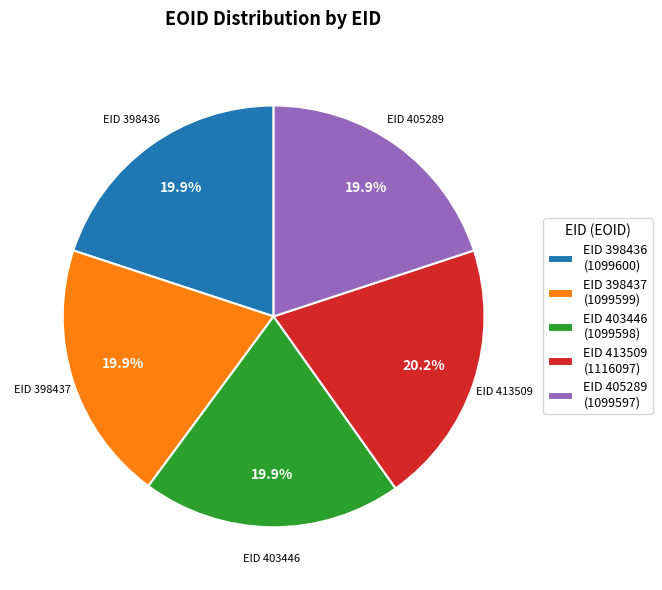

Does EID 398436 (1099600) represent more than half of the total?

No